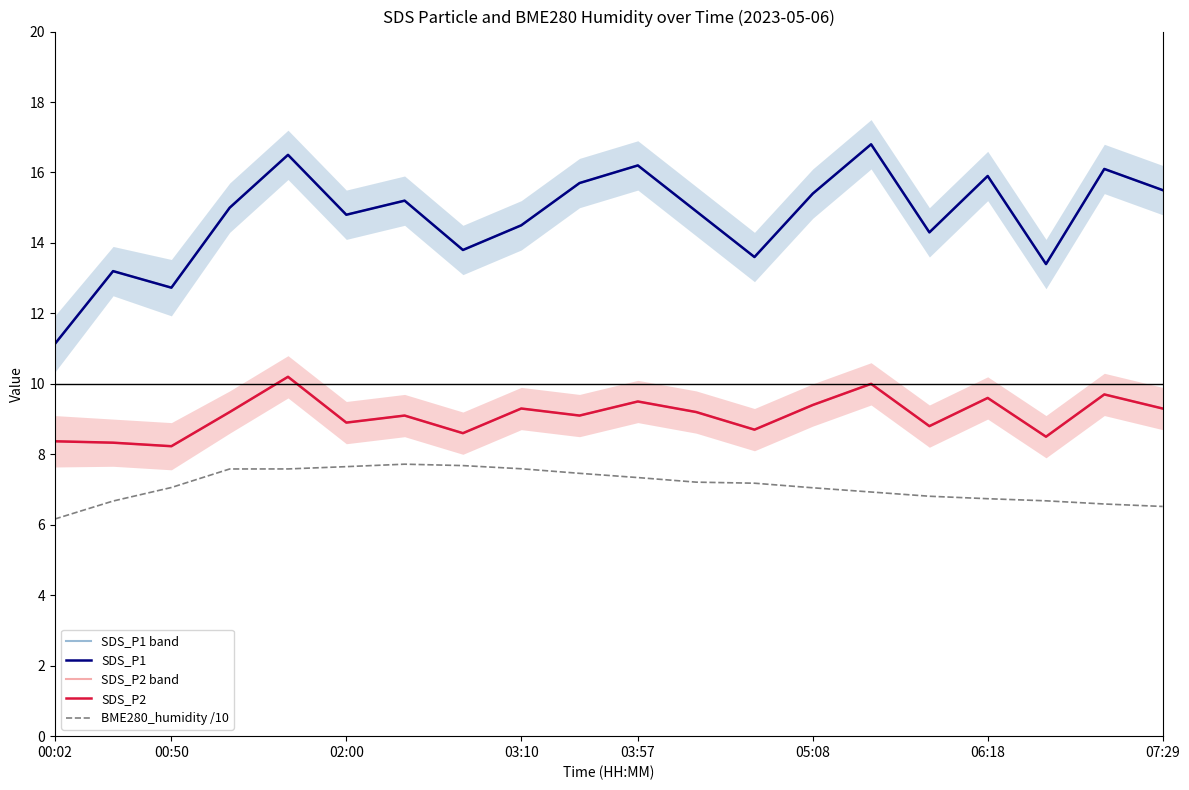

List the series in order of their peak value, lowest first.

BME280_humidity /10, SDS_P2 band, SDS_P2, SDS_P1 band, SDS_P1